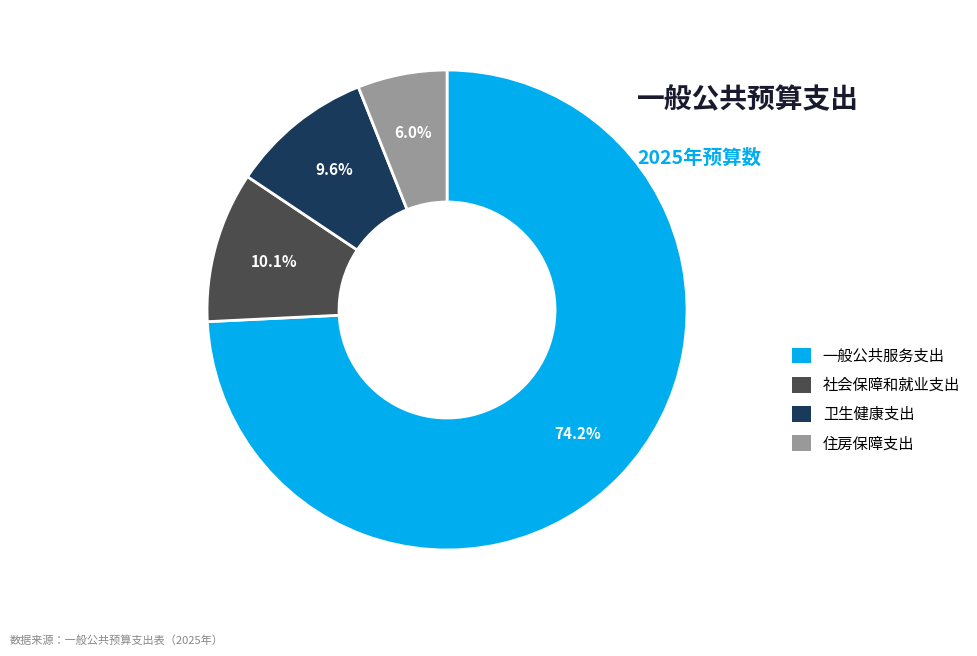

Between 住房保障支出 and 一般公共服务支出, which is larger?

一般公共服务支出